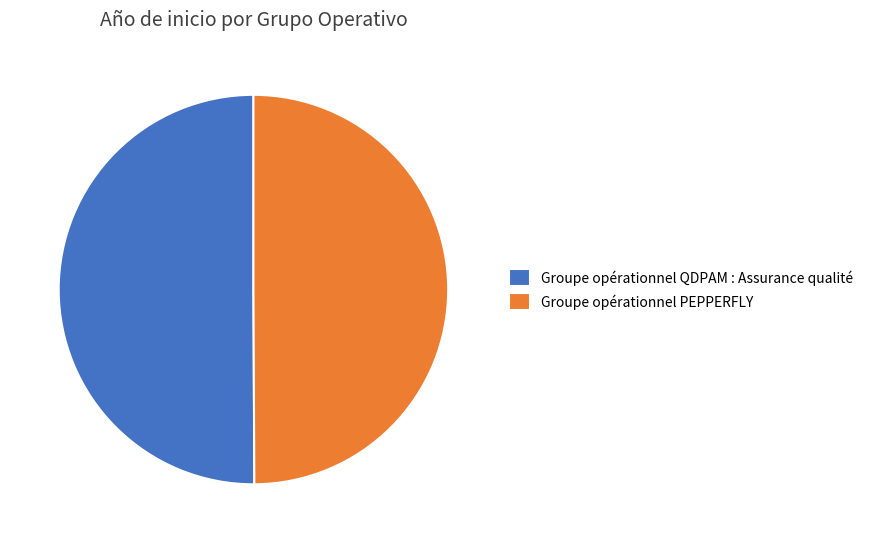

Is it true that Groupe opérationnel QDPAM : Assurance qualité is 39% of the pie?

False